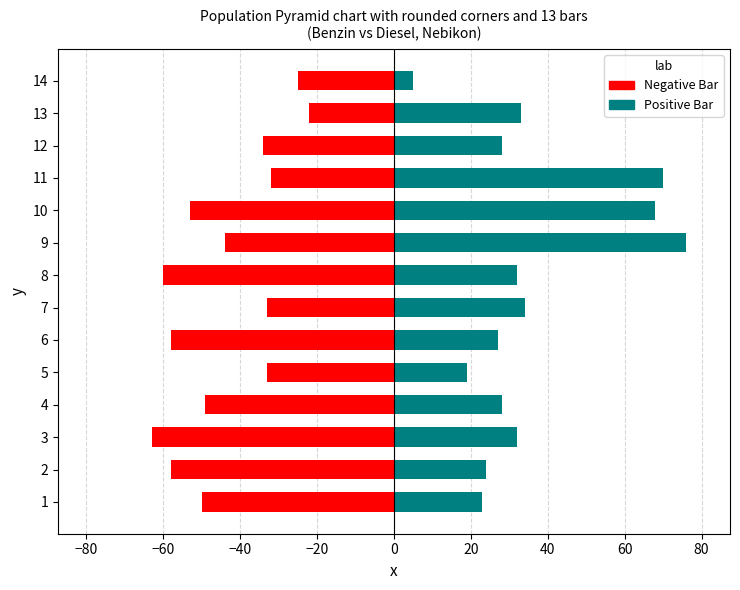

What is the approximate value of Positive Bar at 8, to the nearest 5?

30